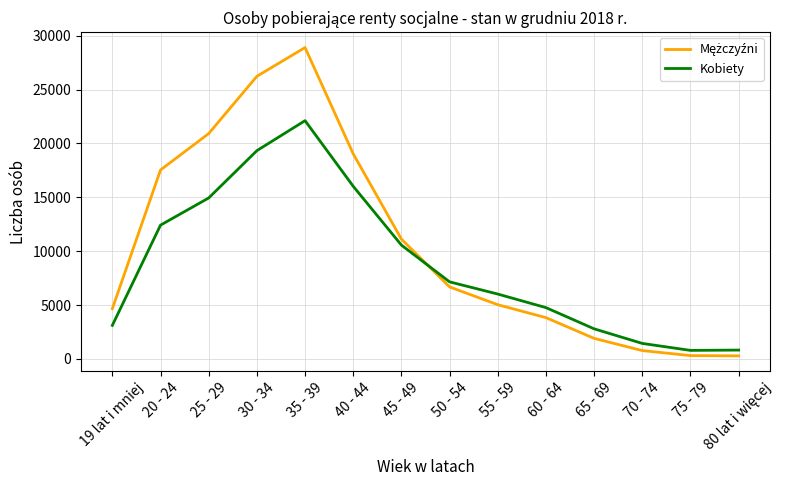

What is the difference between the maximum and minimum values in the Kobiety series?

21322